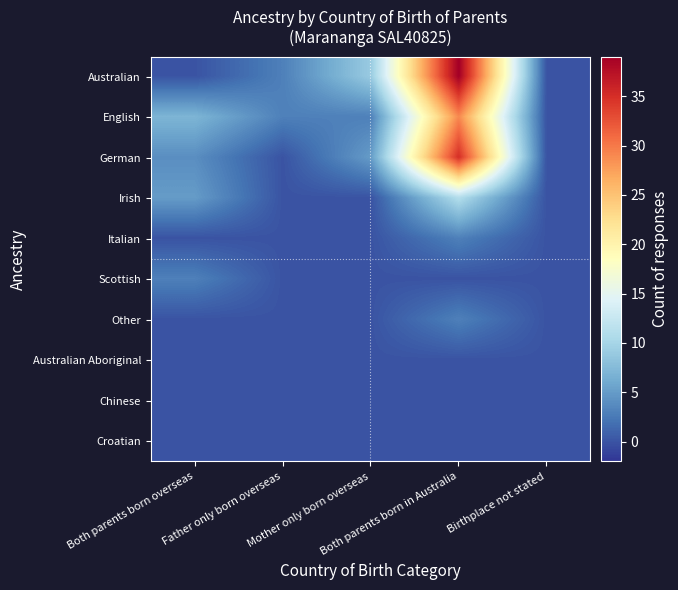

Reading right to left, list all the values displayed in this chart.

Australian: Birthplace not stated=0	Both parents born in Australia=39	Mother only born overseas=9	Father only born overseas=3	Both parents born overseas=0
English: Birthplace not stated=0	Both parents born in Australia=29	Mother only born overseas=3	Father only born overseas=3	Both parents born overseas=7
German: Birthplace not stated=0	Both parents born in Australia=35	Mother only born overseas=5	Father only born overseas=0	Both parents born overseas=4
Irish: Birthplace not stated=0	Both parents born in Australia=11	Mother only born overseas=0	Father only born overseas=0	Both parents born overseas=5
Italian: Birthplace not stated=0	Both parents born in Australia=3	Mother only born overseas=0	Father only born overseas=0	Both parents born overseas=0
Scottish: Birthplace not stated=0	Both parents born in Australia=0	Mother only born overseas=0	Father only born overseas=0	Both parents born overseas=3
Other: Birthplace not stated=0	Both parents born in Australia=3	Mother only born overseas=0	Father only born overseas=0	Both parents born overseas=0
Australian Aboriginal: Birthplace not stated=0	Both parents born in Australia=0	Mother only born overseas=0	Father only born overseas=0	Both parents born overseas=0
Chinese: Birthplace not stated=0	Both parents born in Australia=0	Mother only born overseas=0	Father only born overseas=0	Both parents born overseas=0
Croatian: Birthplace not stated=0	Both parents born in Australia=0	Mother only born overseas=0	Father only born overseas=0	Both parents born overseas=0